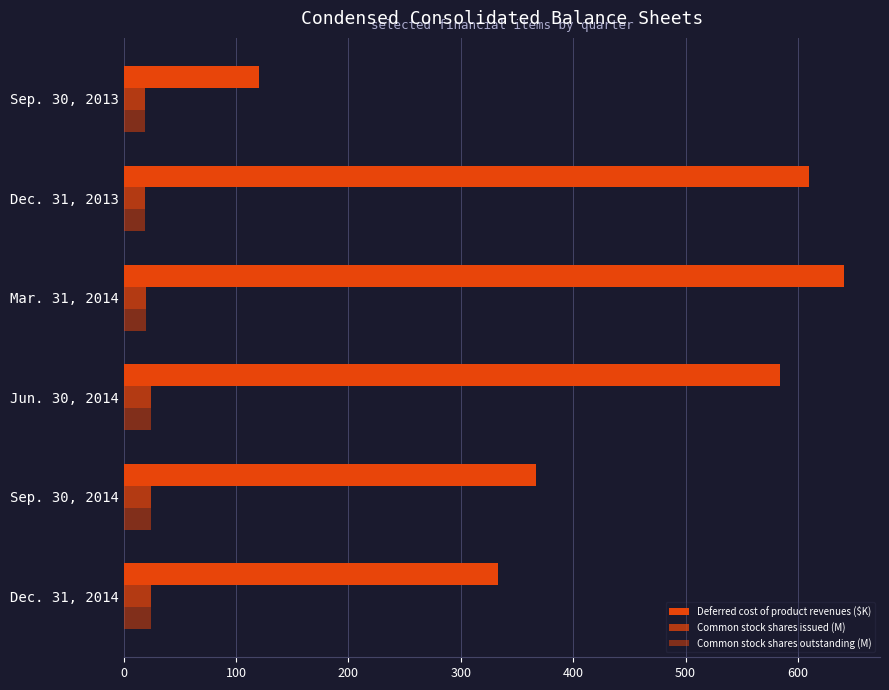

List the series in order of their peak value, highest first.

Deferred cost of product revenues ($K), Common stock shares issued (M), Common stock shares outstanding (M)